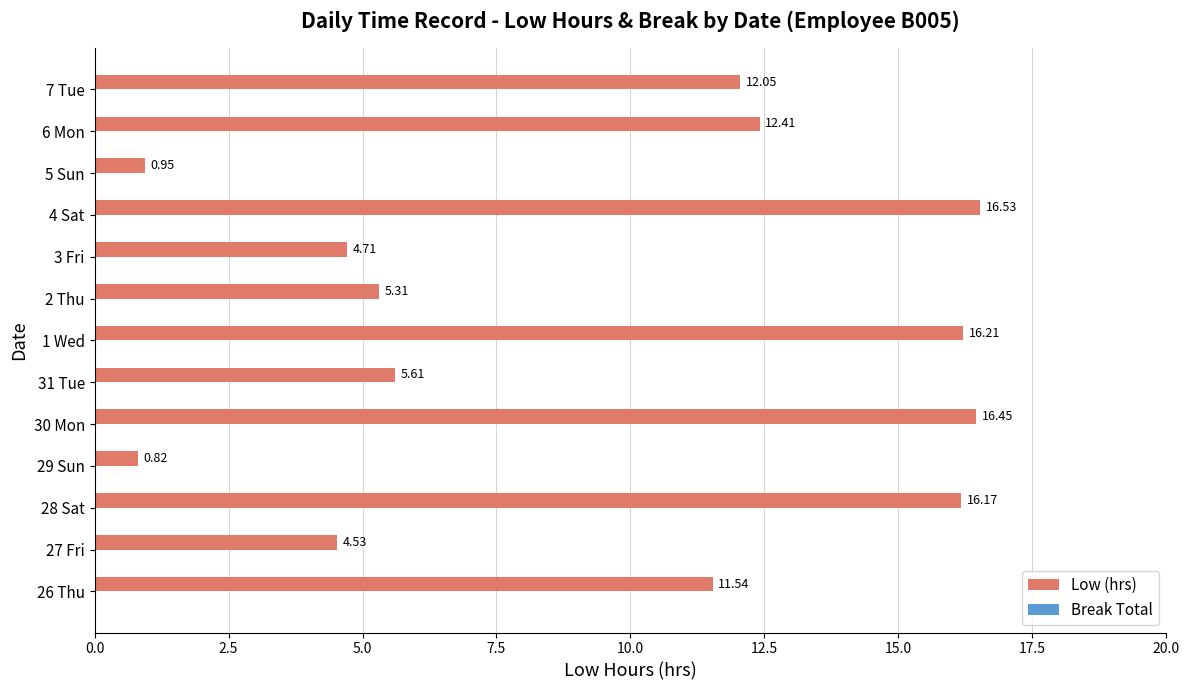

Rank the categories by value from lowest to highest.

29 Sun, 5 Sun, 27 Fri, 3 Fri, 2 Thu, 31 Tue, 26 Thu, 7 Tue, 6 Mon, 28 Sat, 1 Wed, 30 Mon, 4 Sat